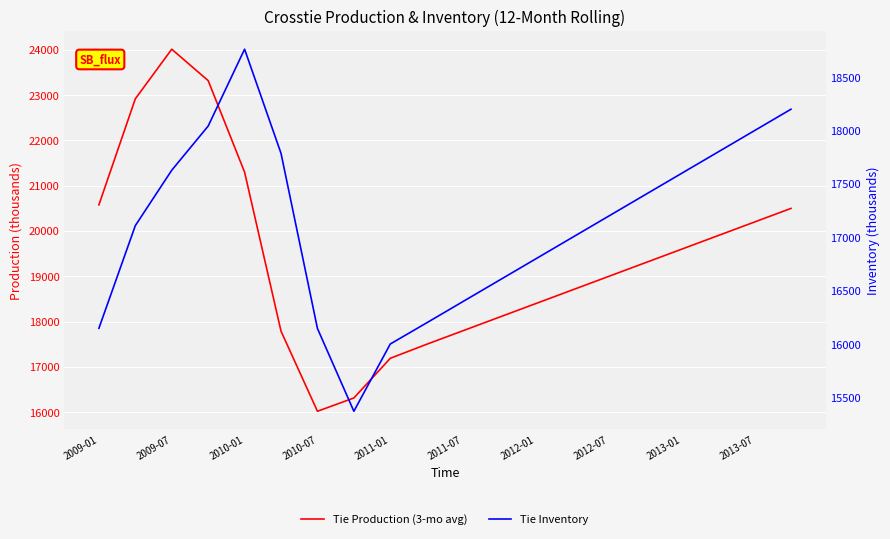

What is the highest value of the Tie Inventory series?

18762.2